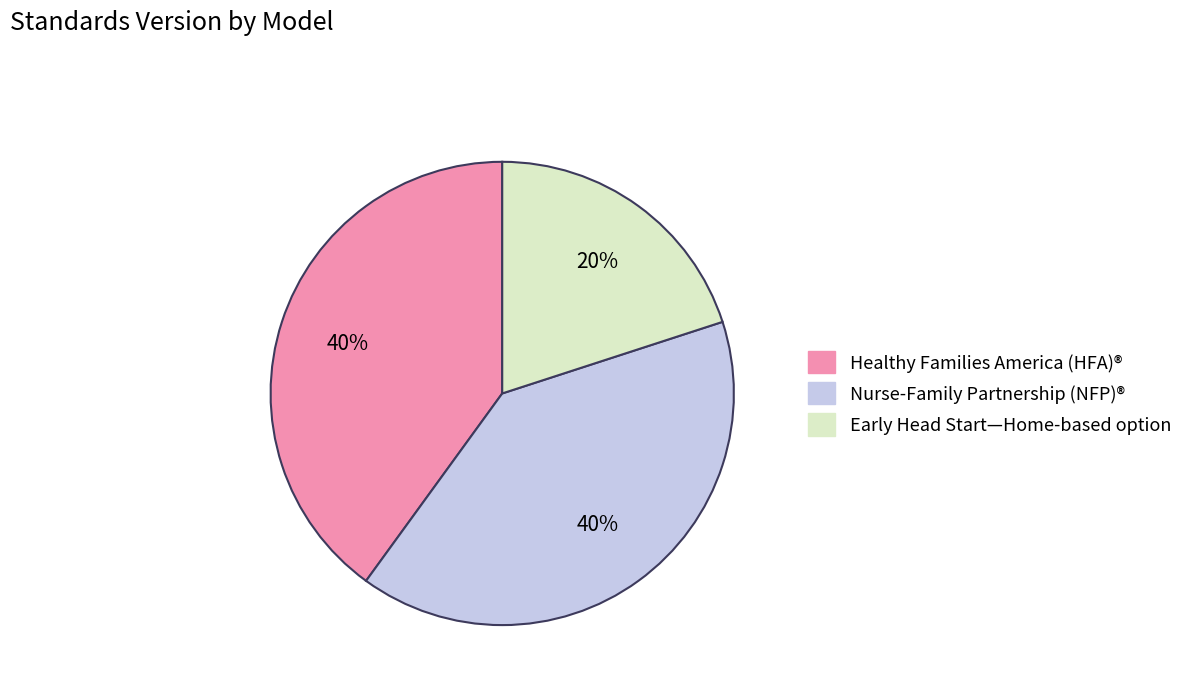

Which has a higher value, Nurse-Family Partnership (NFP)® or Early Head Start—Home-based option?

Nurse-Family Partnership (NFP)®